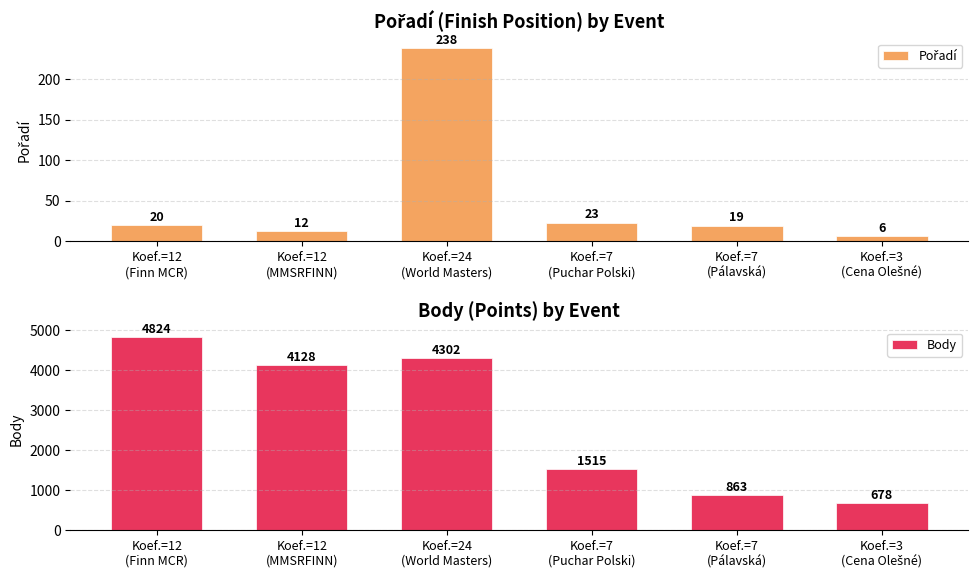

What is the highest value of the Pořadí series?

238